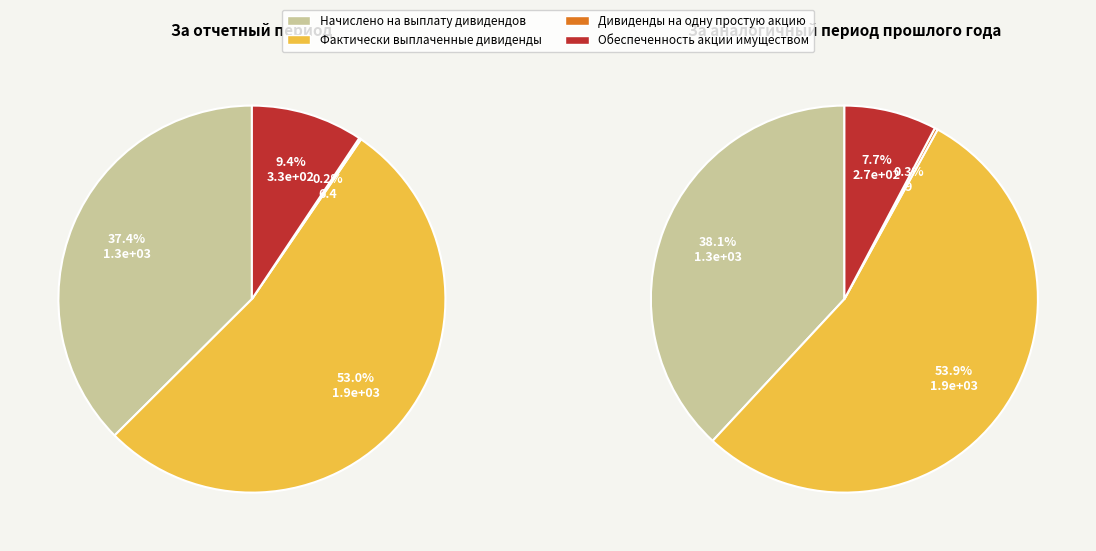

To the nearest percent, what percentage of the pie is Фактически выплаченные дивиденды?

53%